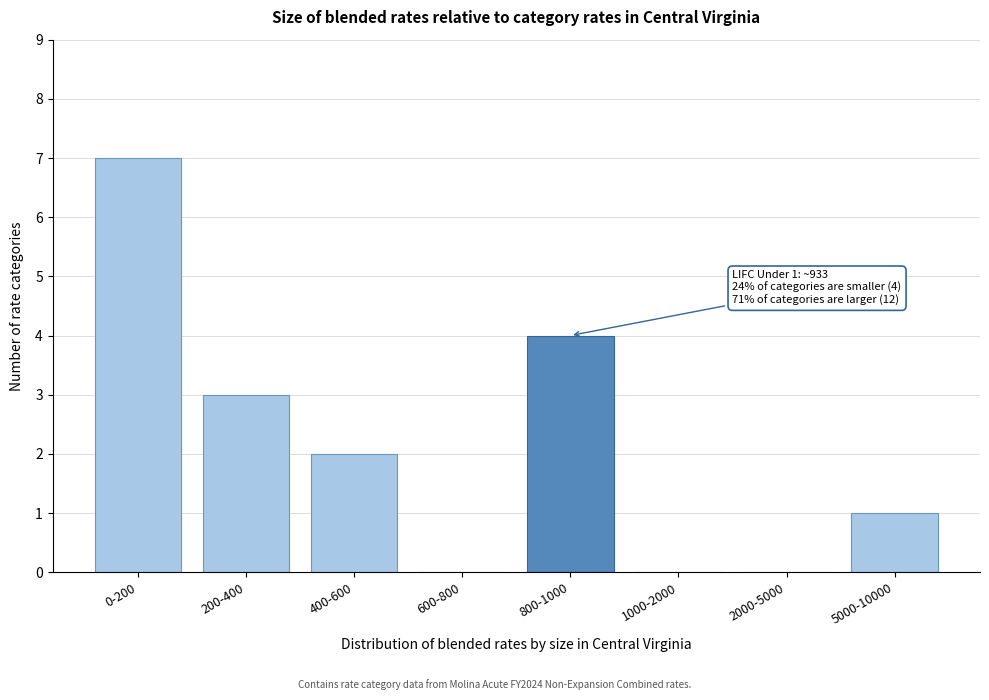

Reading right to left, what are all the values shown in this chart?

5000-10000=1	2000-5000=0	1000-2000=0	800-1000=4	600-800=0	400-600=2	200-400=3	0-200=7